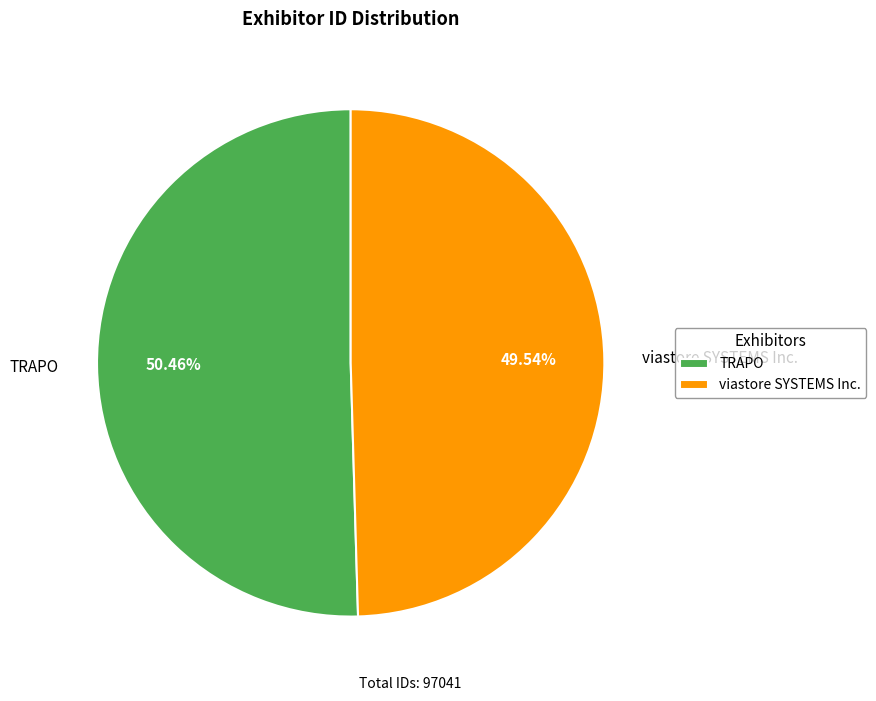

What is the largest slice in the pie chart?

TRAPO